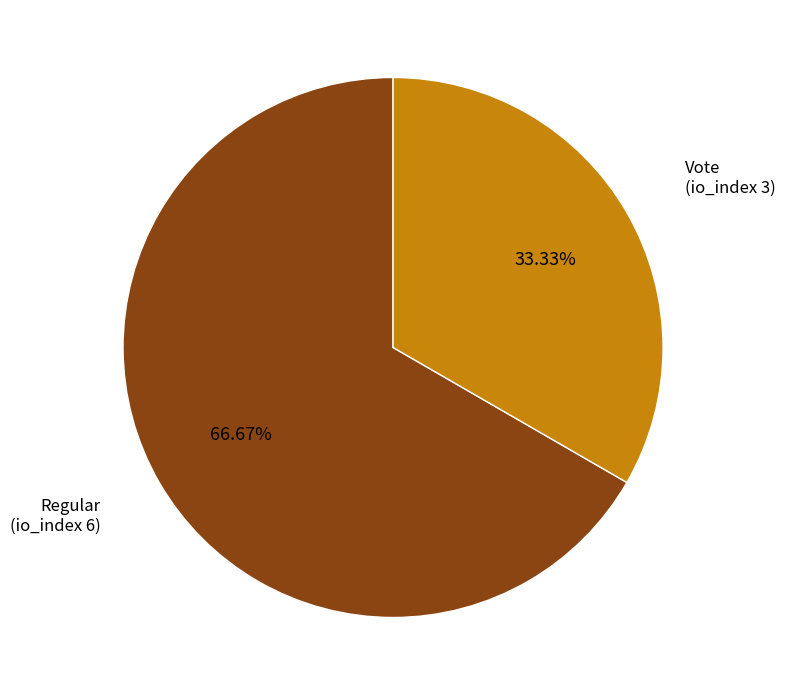

How many segments does this pie chart have?

2